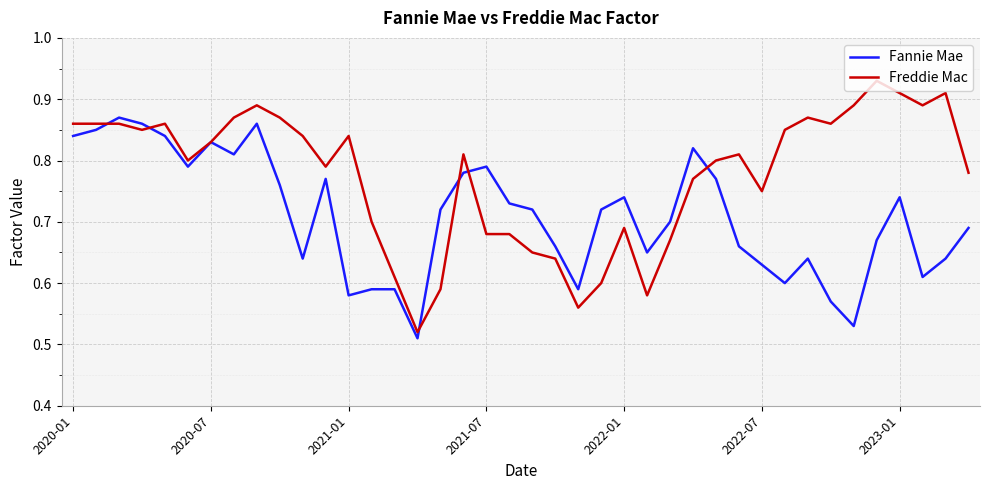

Rank the series by their maximum value, from lowest to highest.

Fannie Mae, Freddie Mac